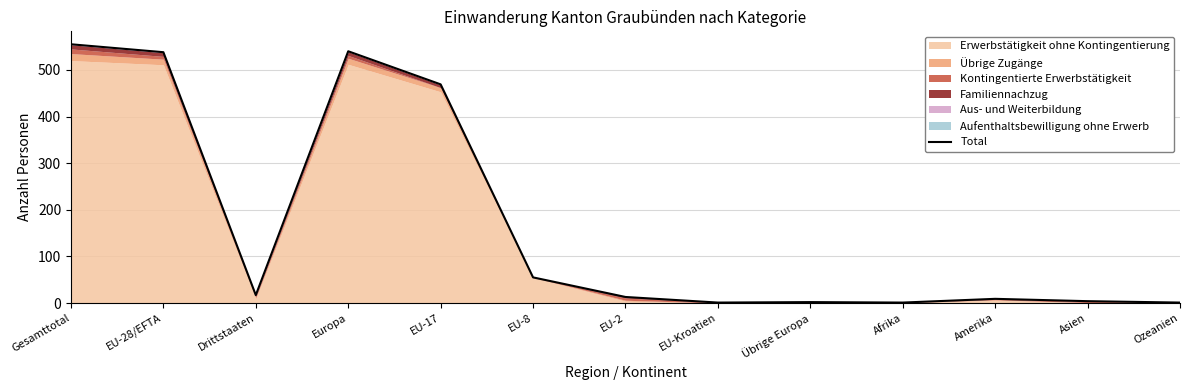

Reading left to right, extract all data points from this chart.

555	538	17	540	469	55	13	1	2	1	9	4	1